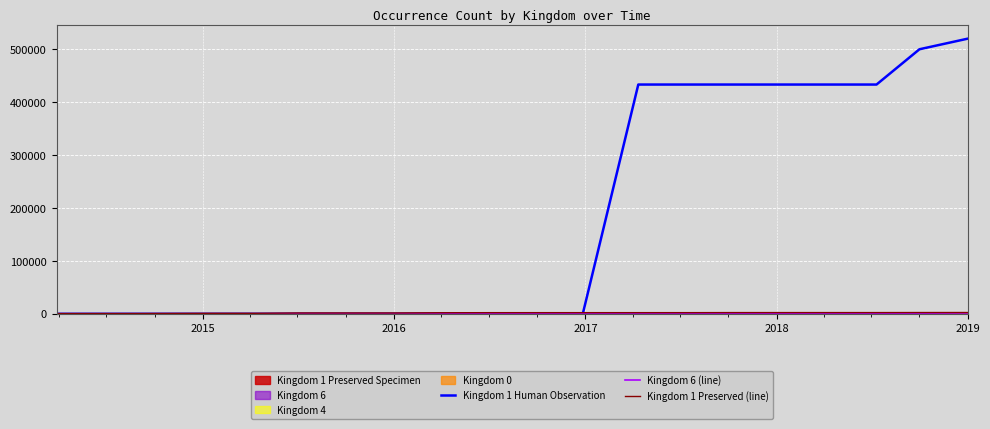

How many values in the Kingdom 1 Preserved (line) series are below 2181?

9